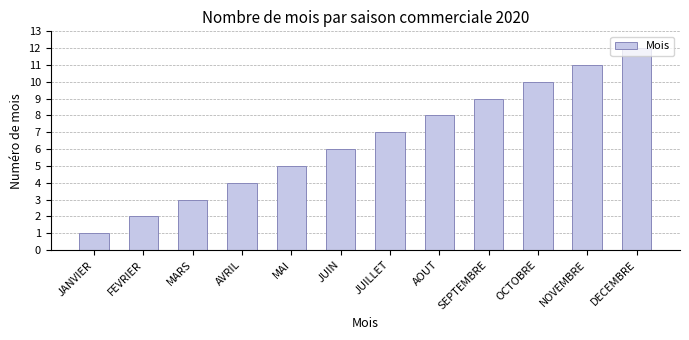

What is the difference between the maximum and minimum values?

11